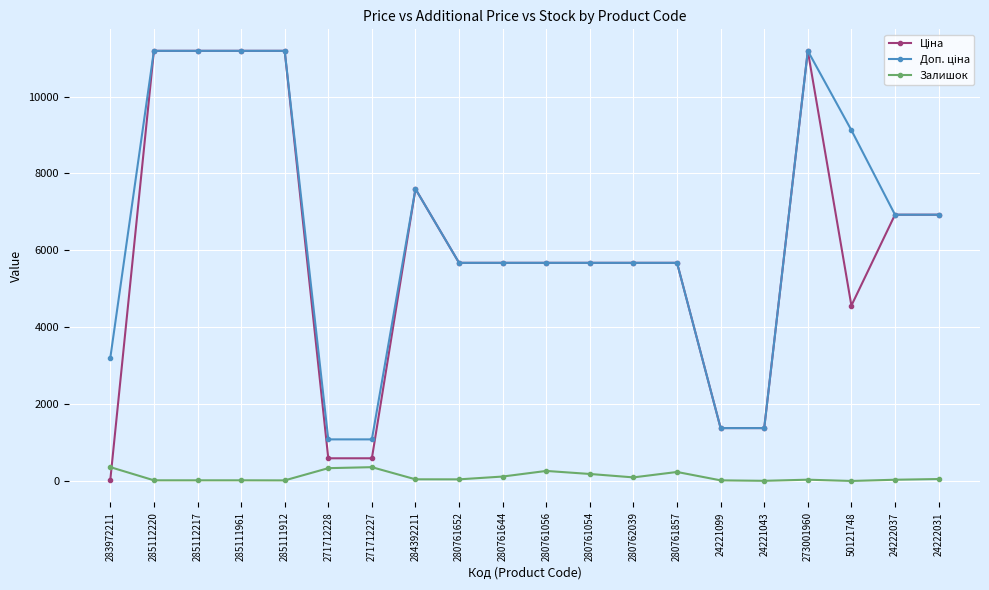

At how many categories does at least one series exceed 8007?

6